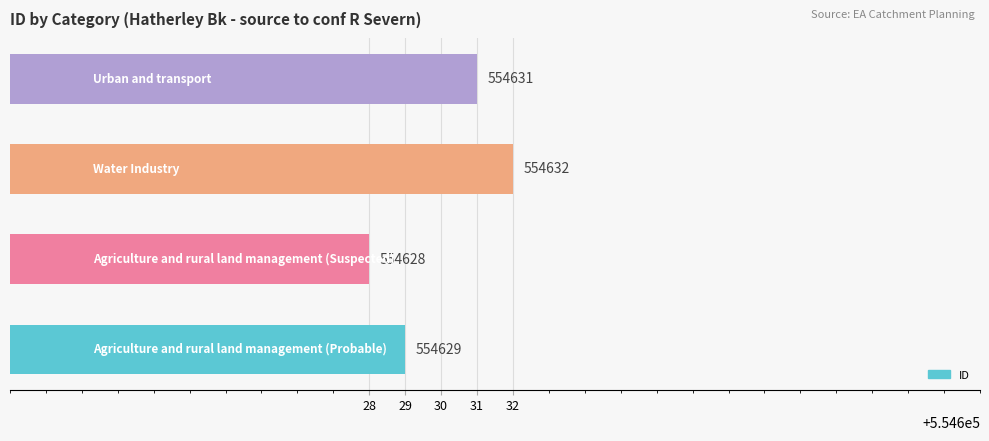

What is the sum of all values?

2218520